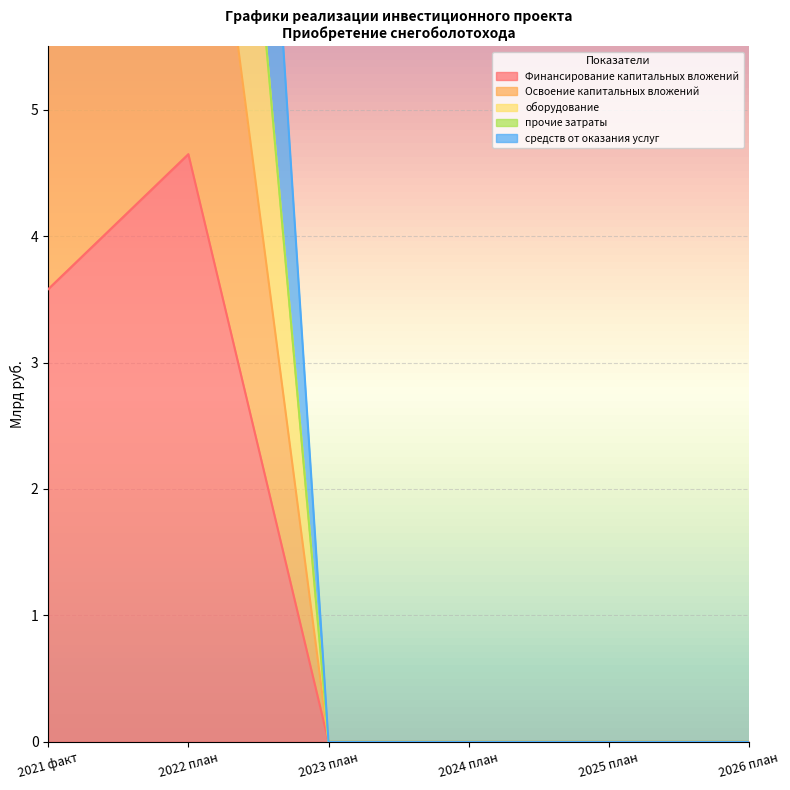

Is it true that средств от оказания услуг equals 0.0 at 2023 план?

True